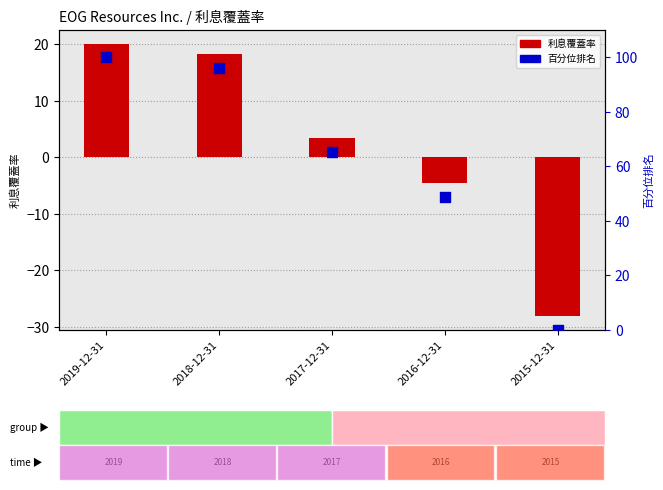

What are all the series names shown in the legend?

利息覆蓋率 (EOG), percentile rank